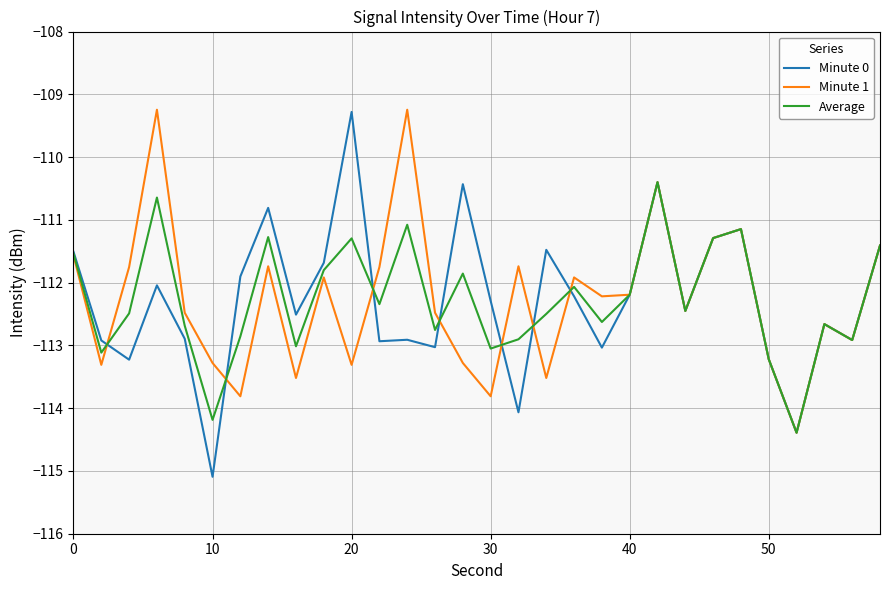

What is the smallest value displayed?

-115.1